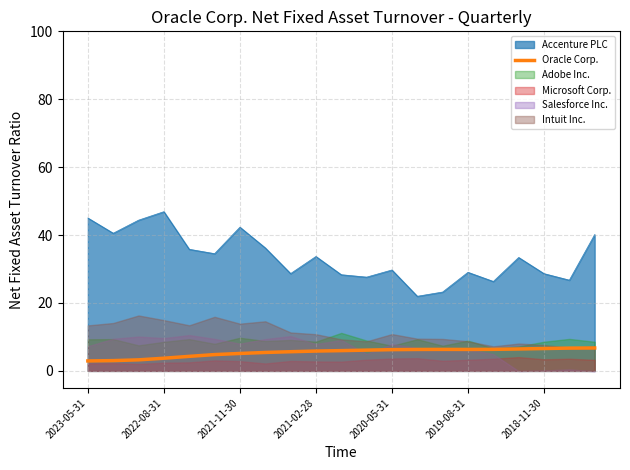

What is the highest value of the Oracle Corp. series?

6.7